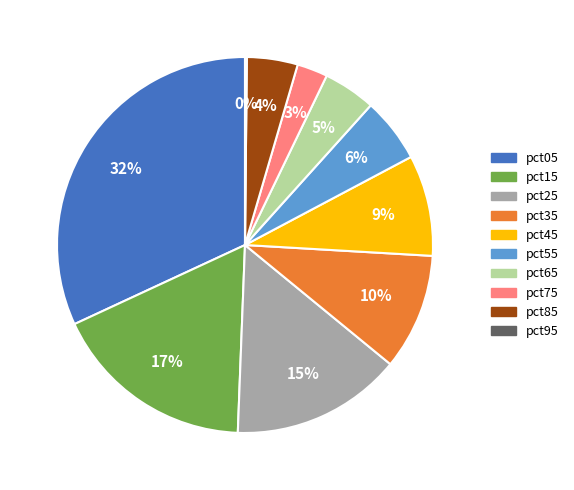

To the nearest percent, what portion does pct45 represent?

9%